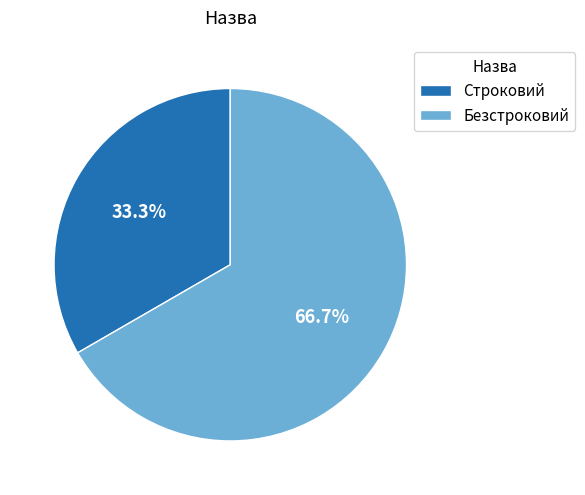

Count the number of slices in the pie.

2